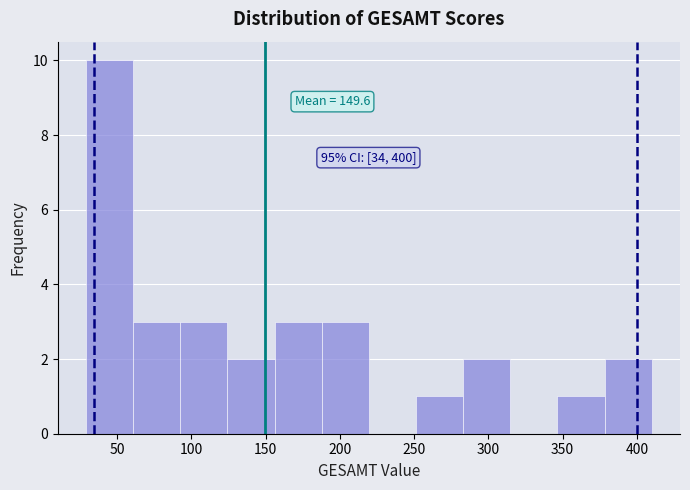

Which range on the x-axis has the tallest bar?

30 to 60